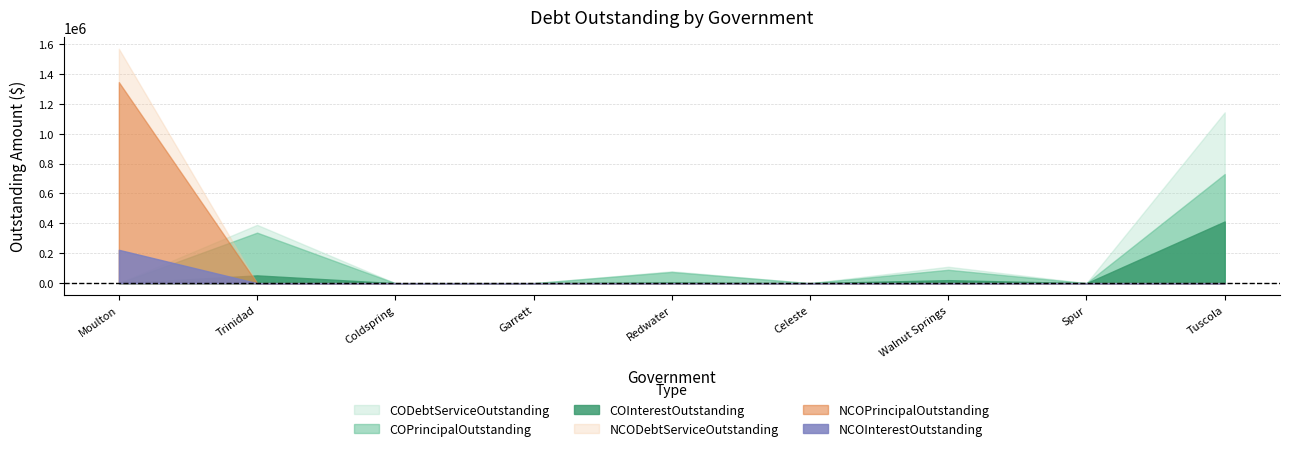

Is the value of NCOPrincipalOutstanding at Coldspring greater than the value of CODebtServiceOutstanding at Redwater?

No